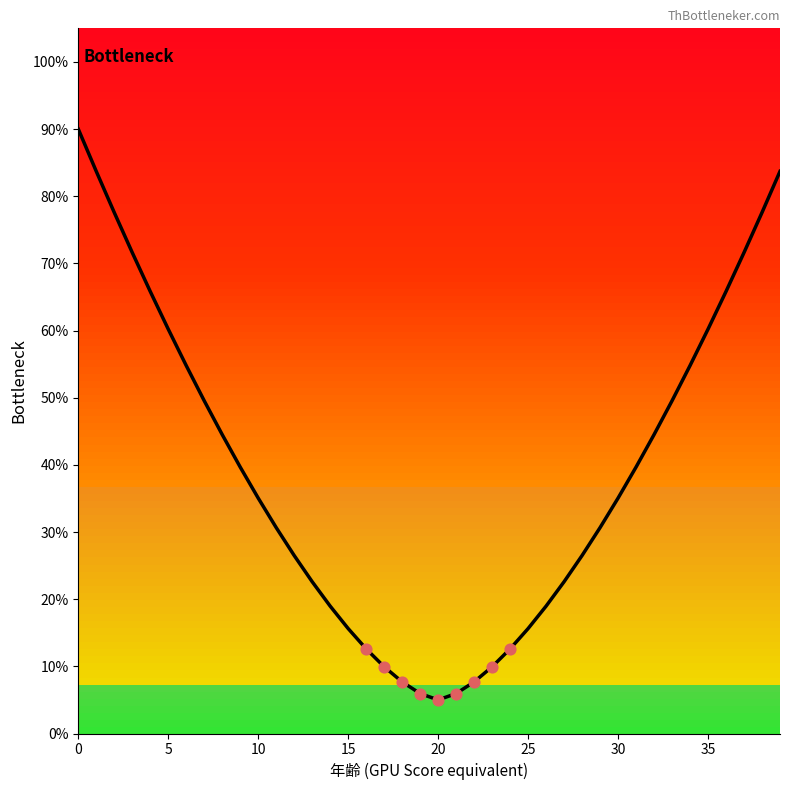

What is the difference between the maximum and minimum values?

85.0